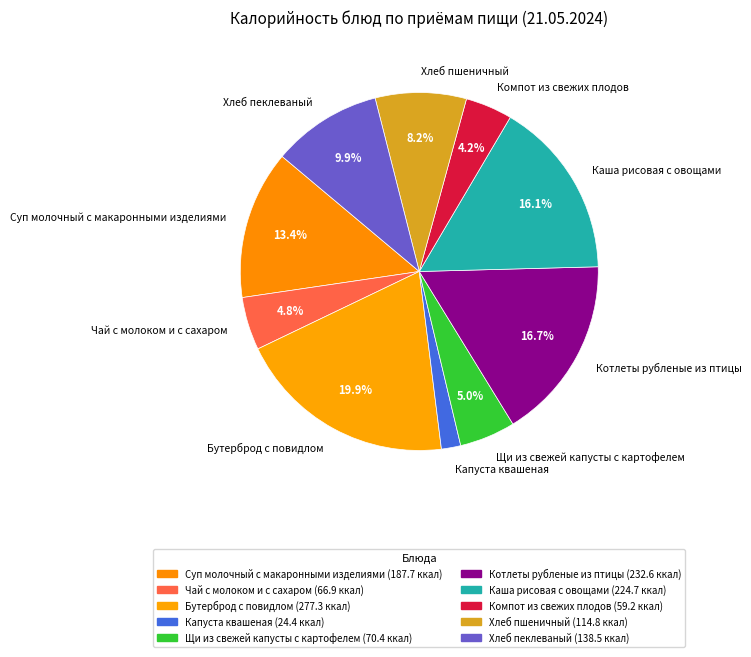

Between Щи из свежей капусты с картофелем and Суп молочный с макаронными изделиями, which is larger?

Суп молочный с макаронными изделиями